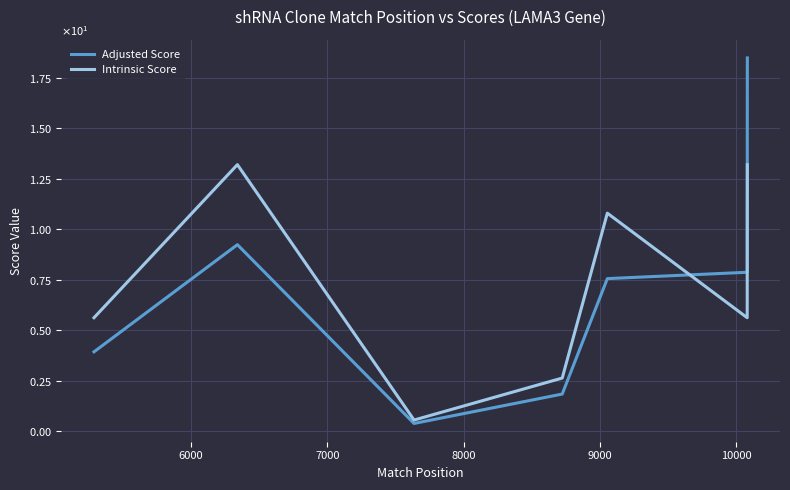

Is the value of Adjusted Score at 9 greater than the value of Intrinsic Score at 6000?

Yes